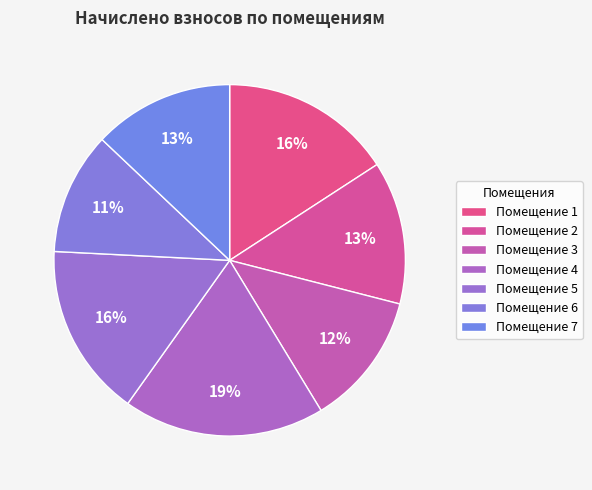

Does any single category account for the majority?

No